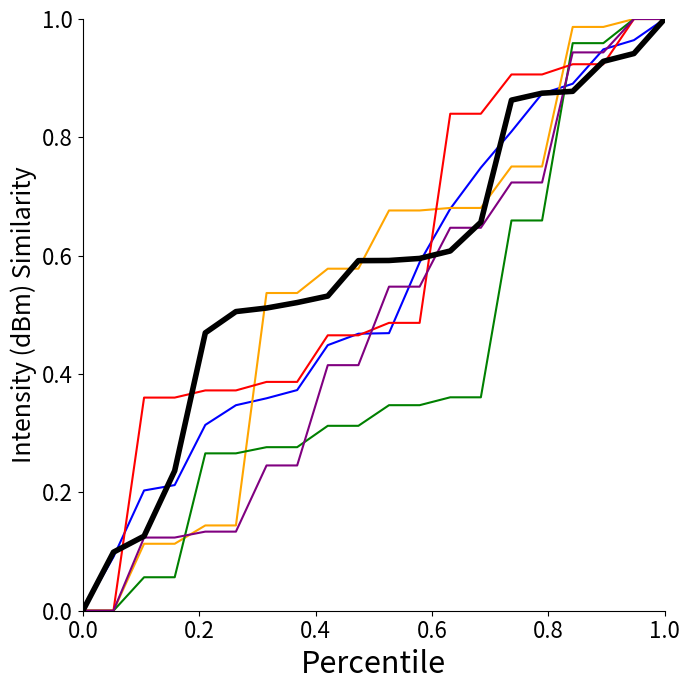

How many lines are shown in the chart?

6